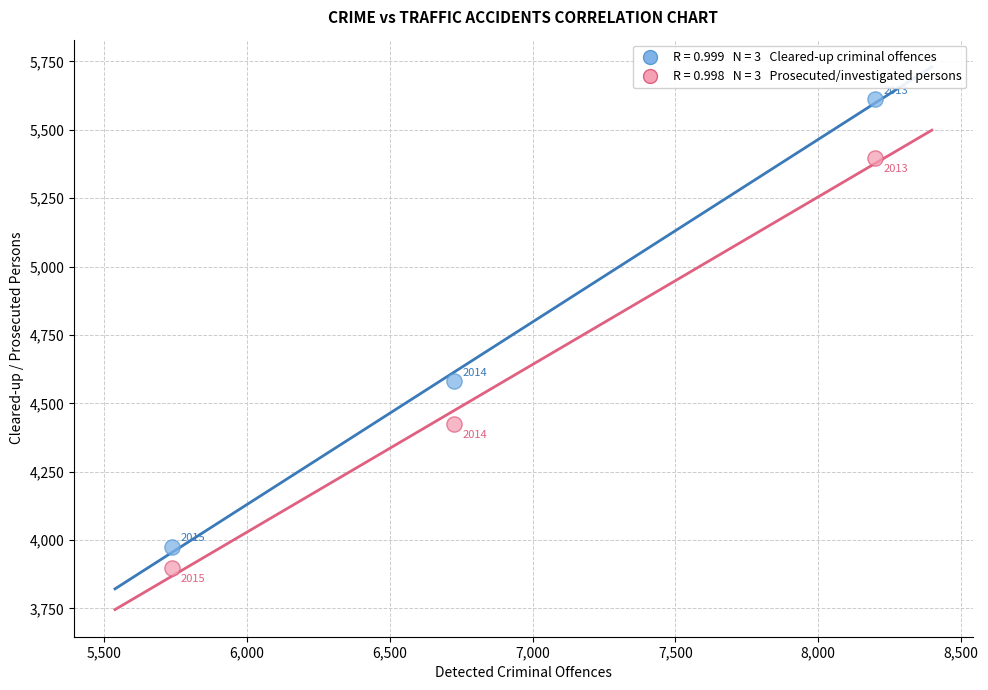

Across all series, what Y value is closest to 4754?

4580